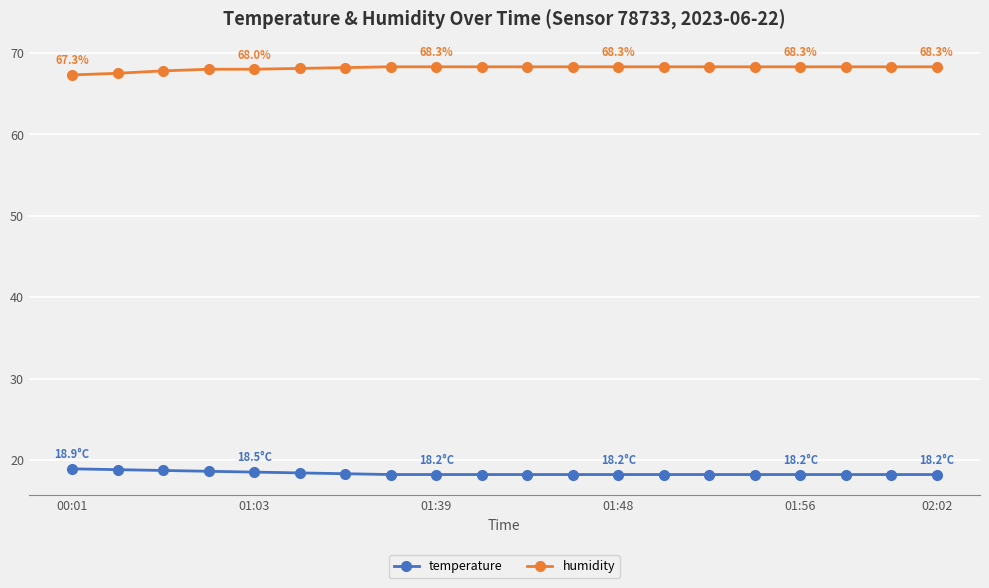

What is the maximum value shown in the chart?

68.3